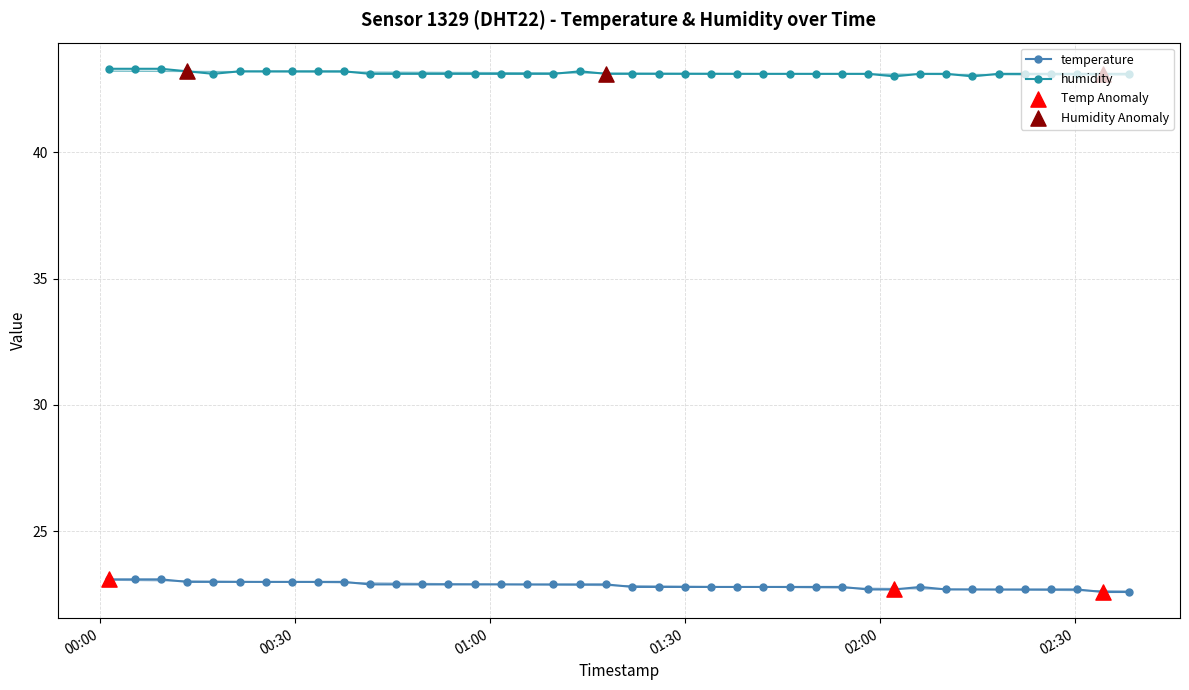

Which series has the largest total across all categories?

humidity